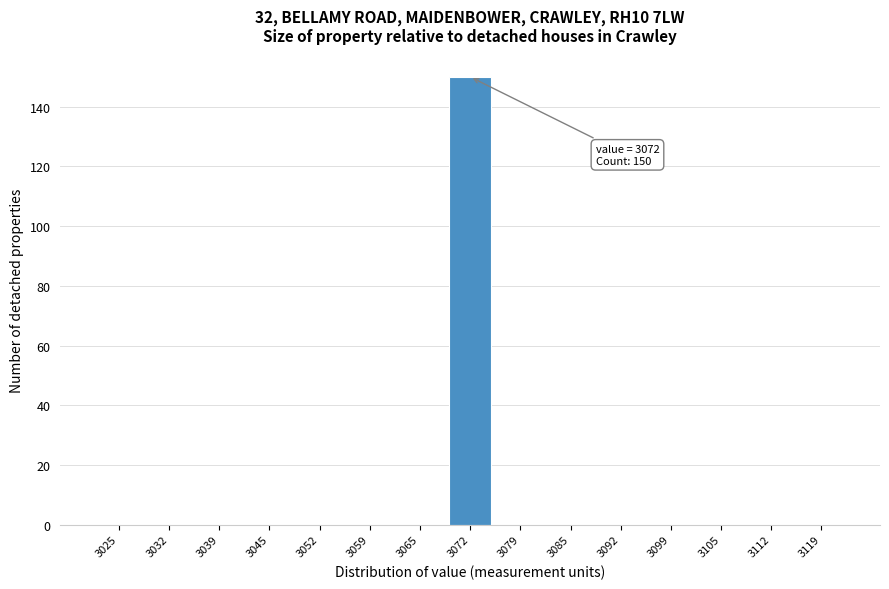

Reading left to right, extract all data points from this chart.

3025=0	3032=0	3039=0	3045=0	3052=0	3059=0	3065=0	3072=150	3079=0	3085=0	3092=0	3099=0	3105=0	3112=0	3119=0